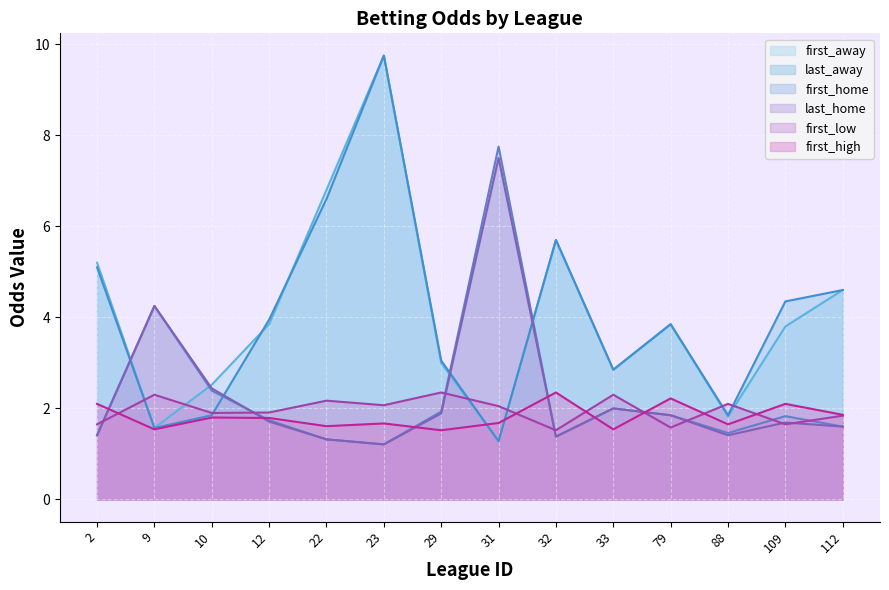

True or false: last_home and first_high cross at least once.

True